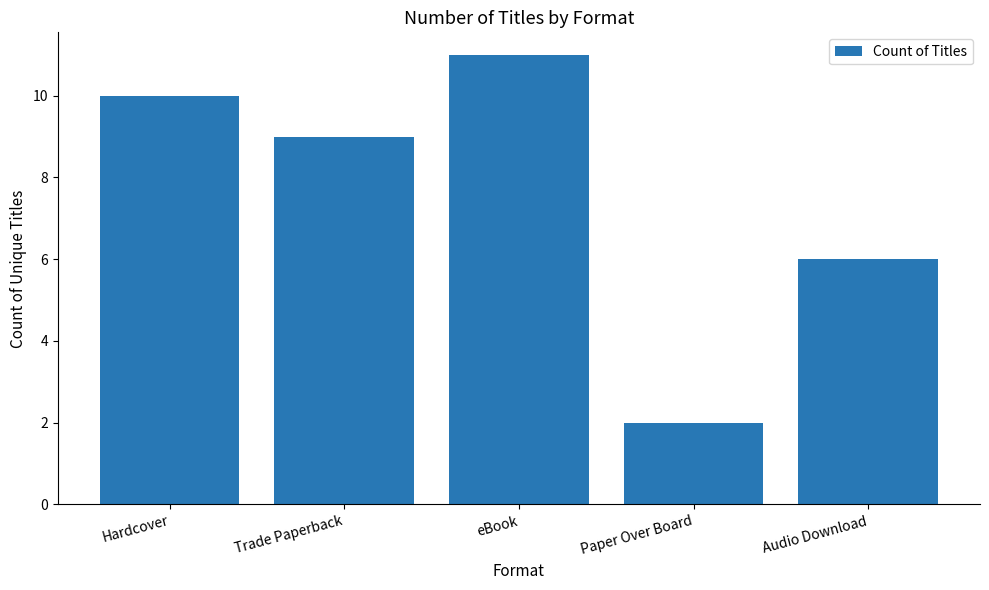

Rank the categories by value from highest to lowest.

eBook, Hardcover, Trade Paperback, Audio Download, Paper Over Board